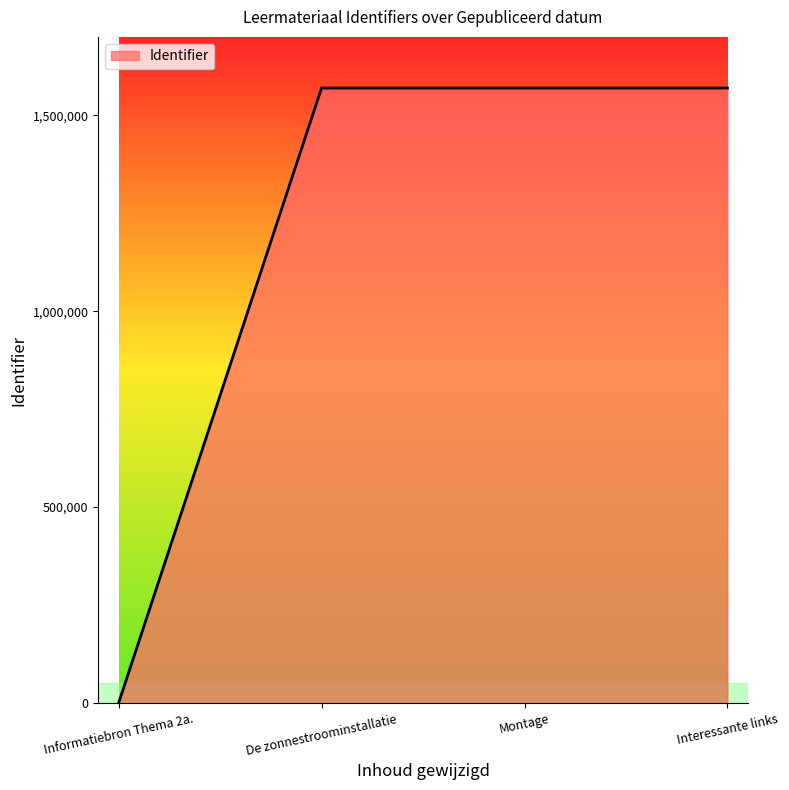

How many values are above zero?

3